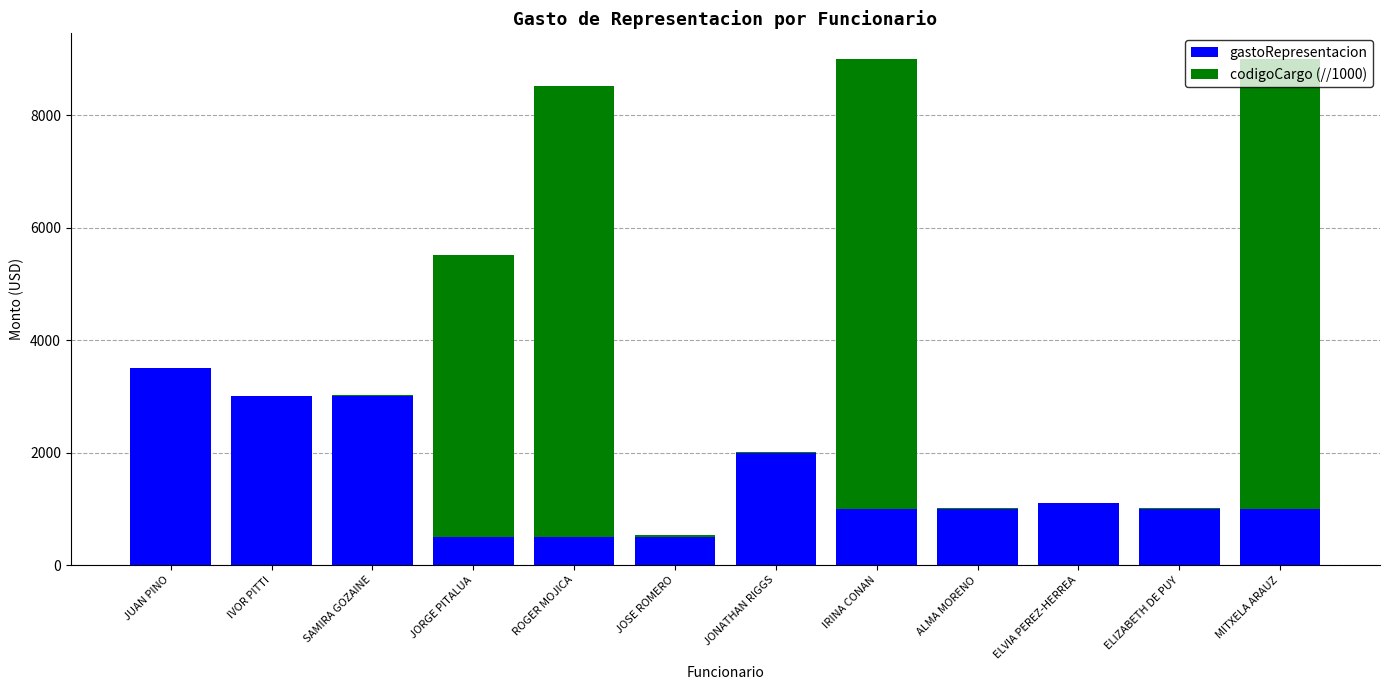

Are the bars grouped side by side (vs. stacked)?

No